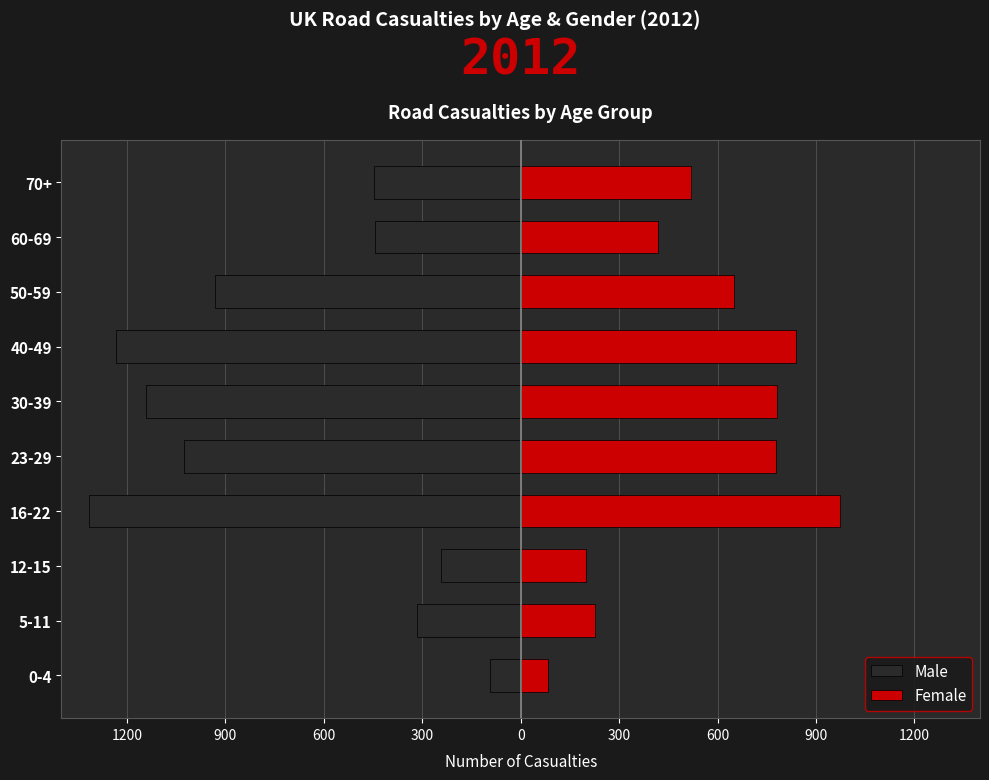

What is the minimum value shown in the chart?

-1316